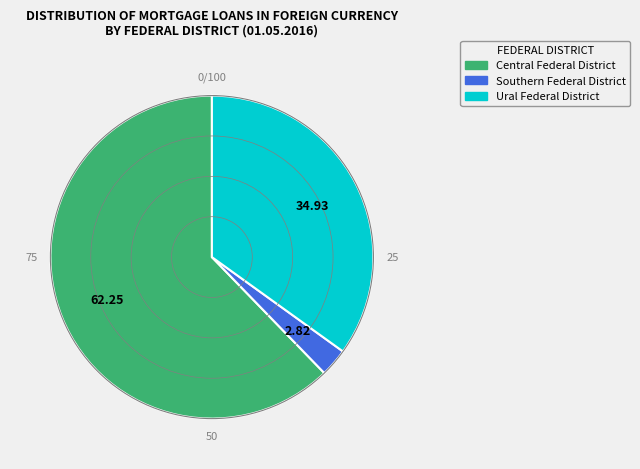

Rank the categories by value from lowest to highest.

2.82, 34.93, 62.25